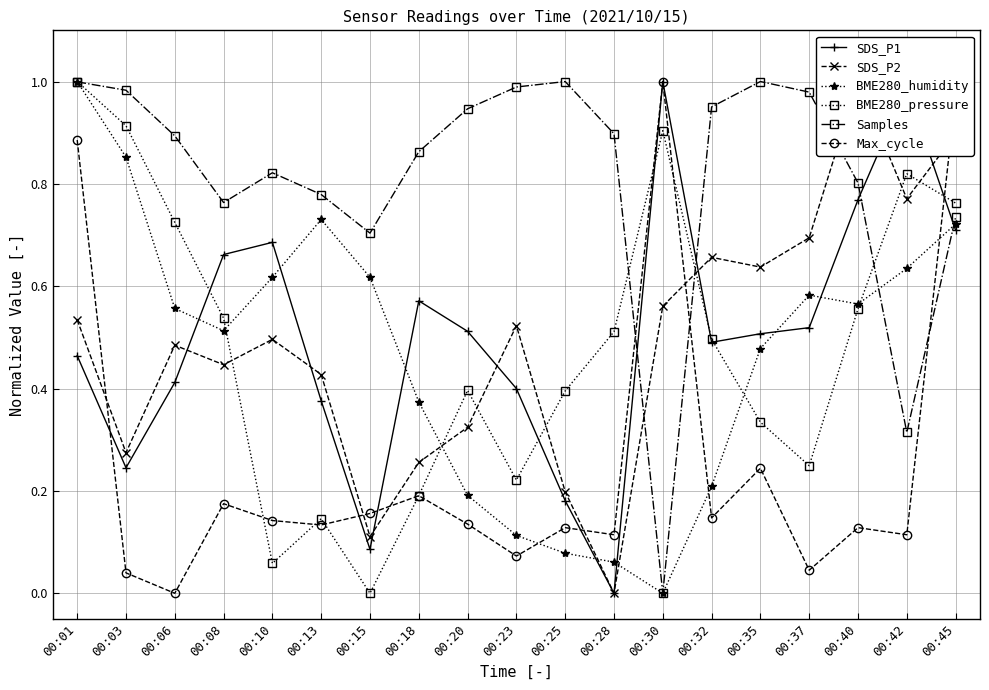

At which category is the sum across all series the highest?

00:01